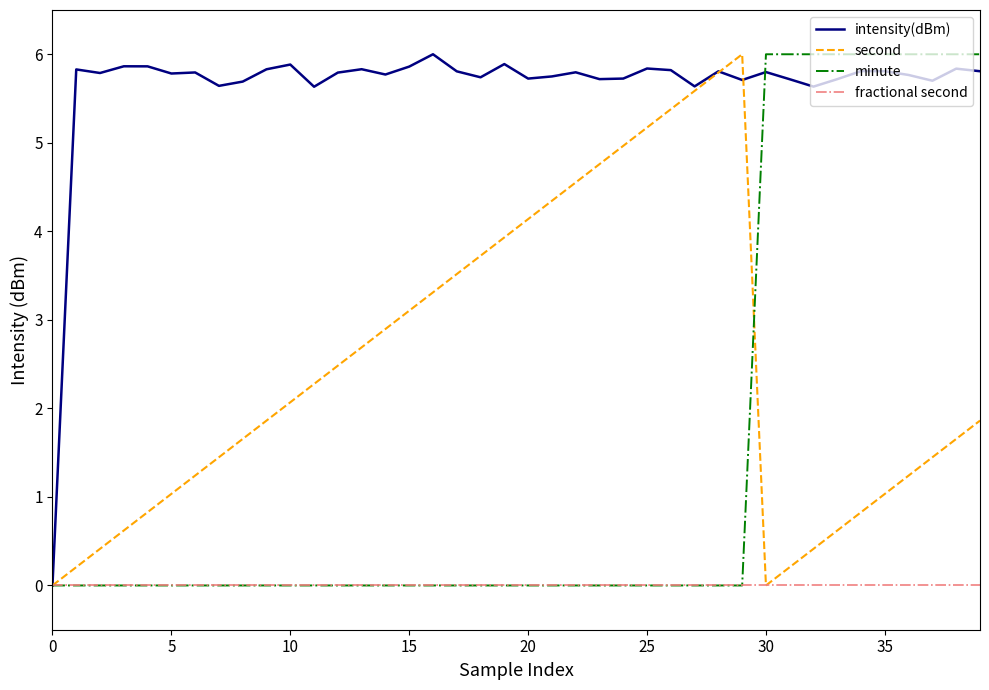

Count the number of categories in the chart.

40